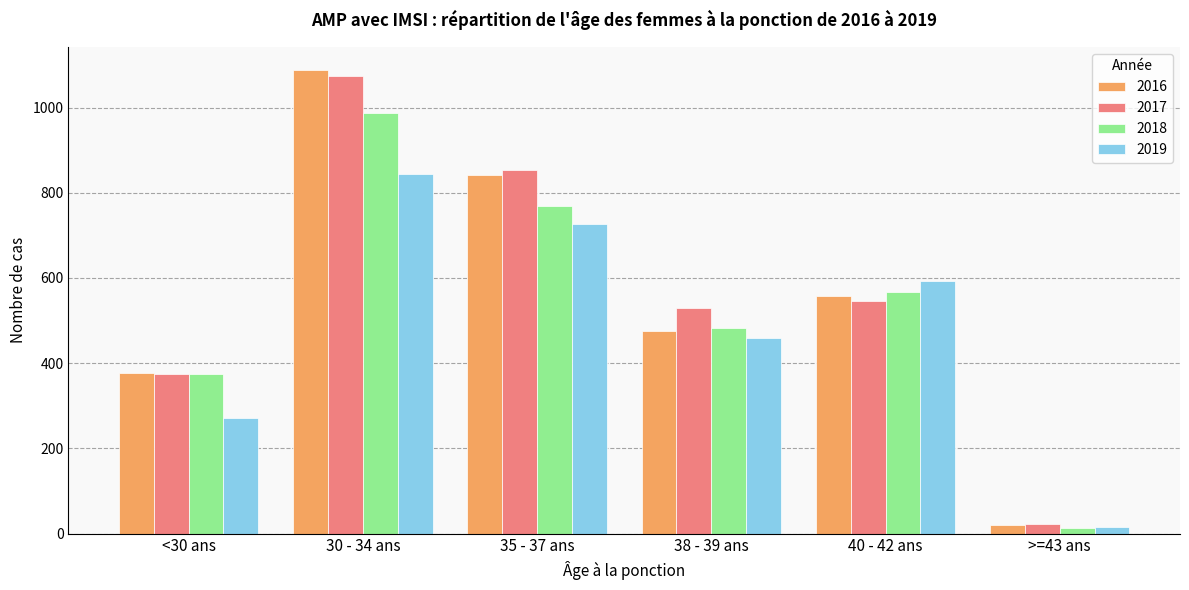

What is the minimum value shown in the chart?

14